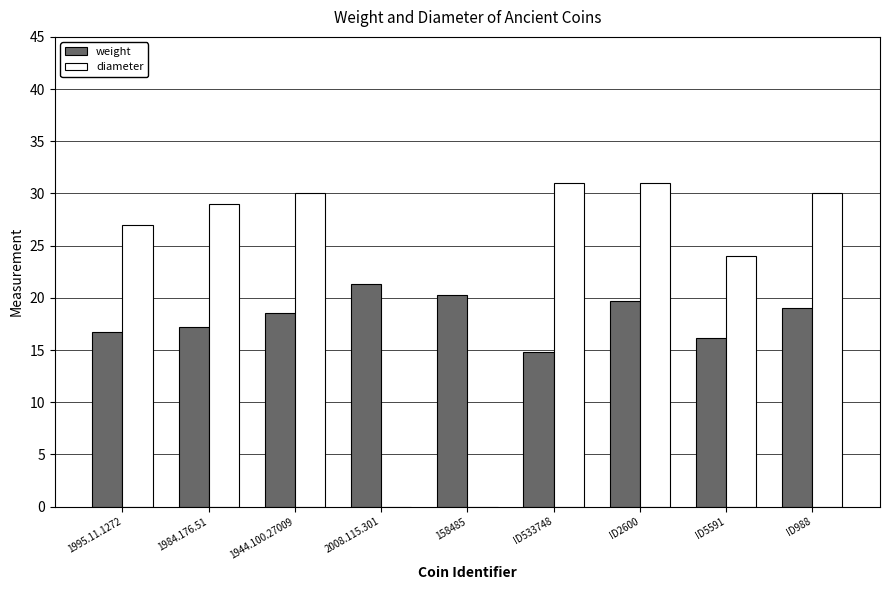

What is the sum of the weight values at 2008.115.301 and ID533748?

36.1